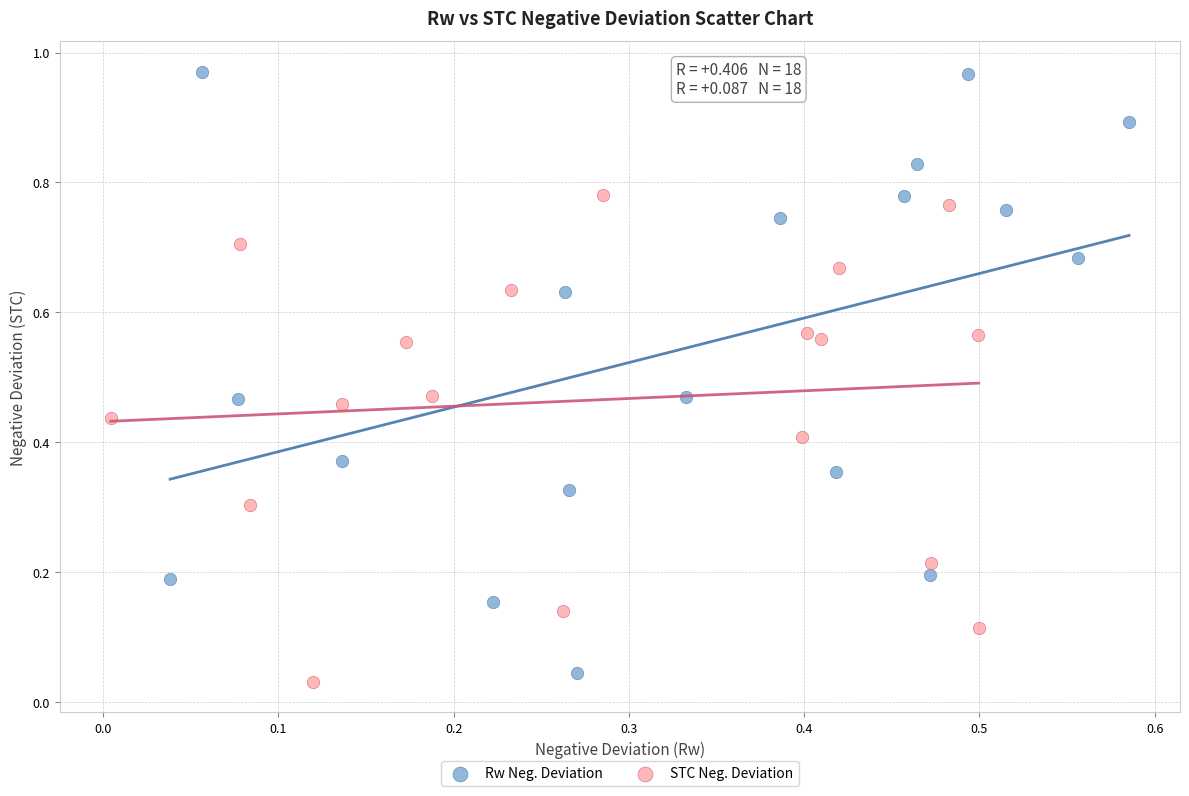

Which series has the widest spread of Y values?

Rw Neg. Deviation